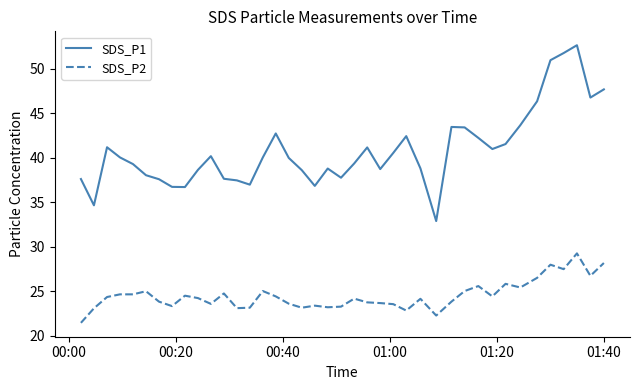

What is the greatest value displayed?

52.6